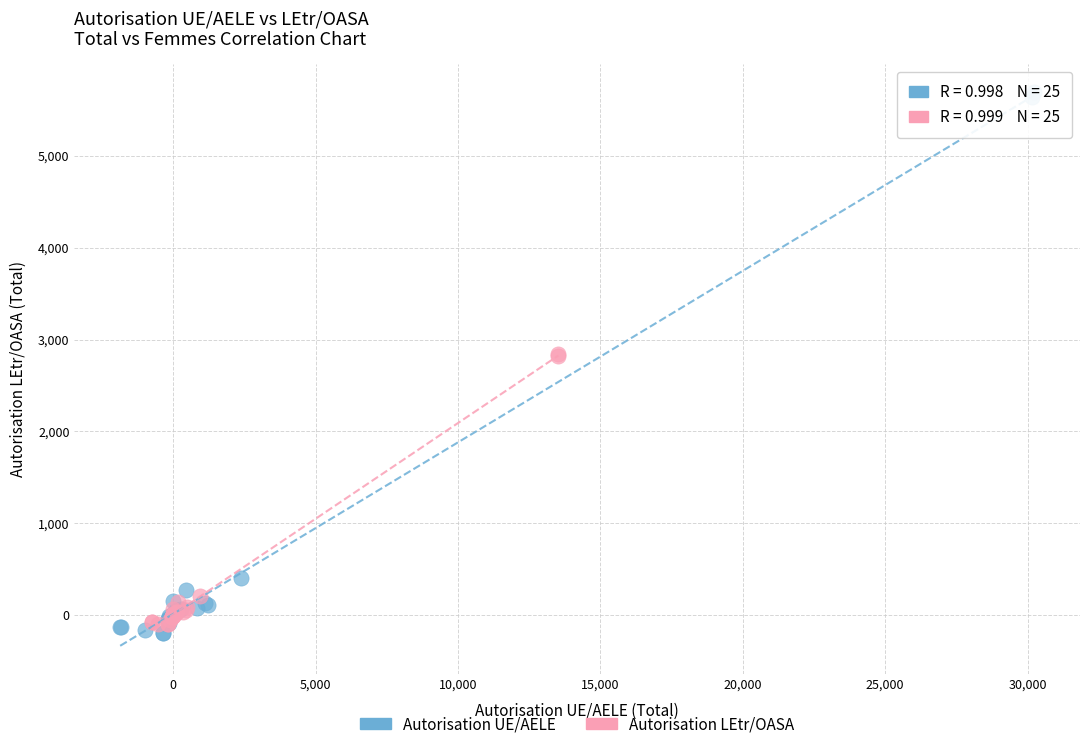

Which series has the largest Y range (max minus min)?

Autorisation UE/AELE